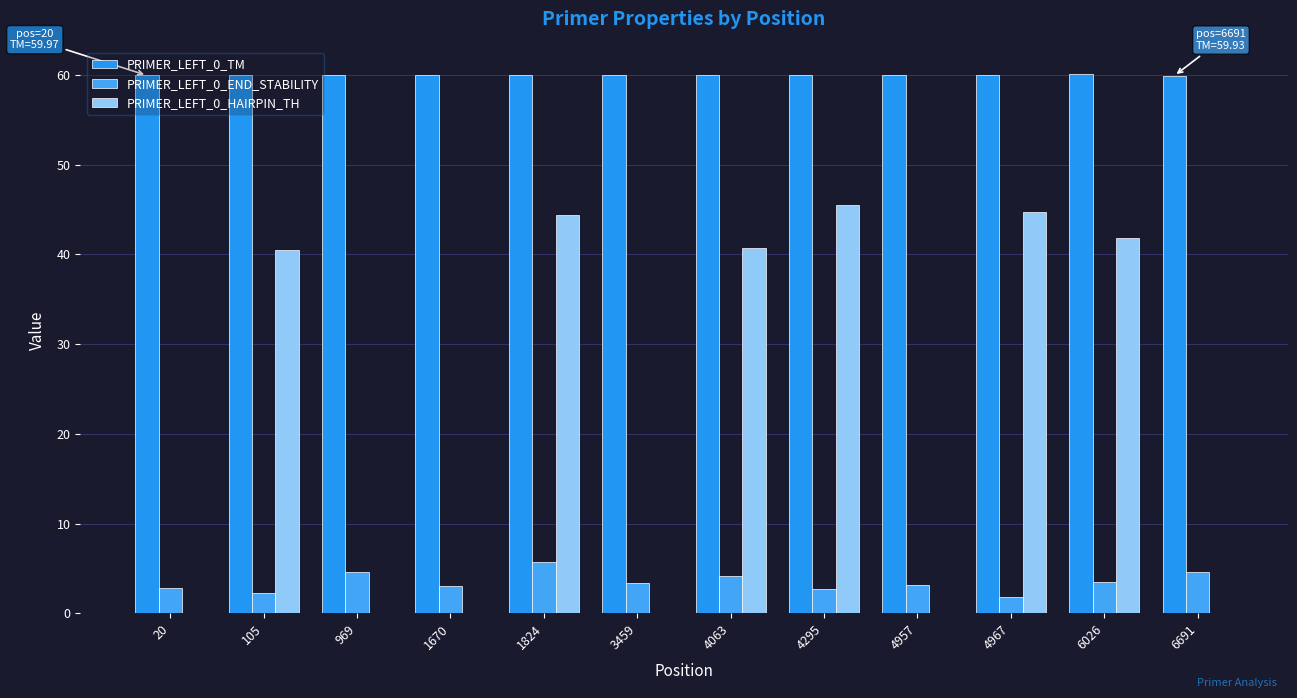

How many data points does each series have?

12